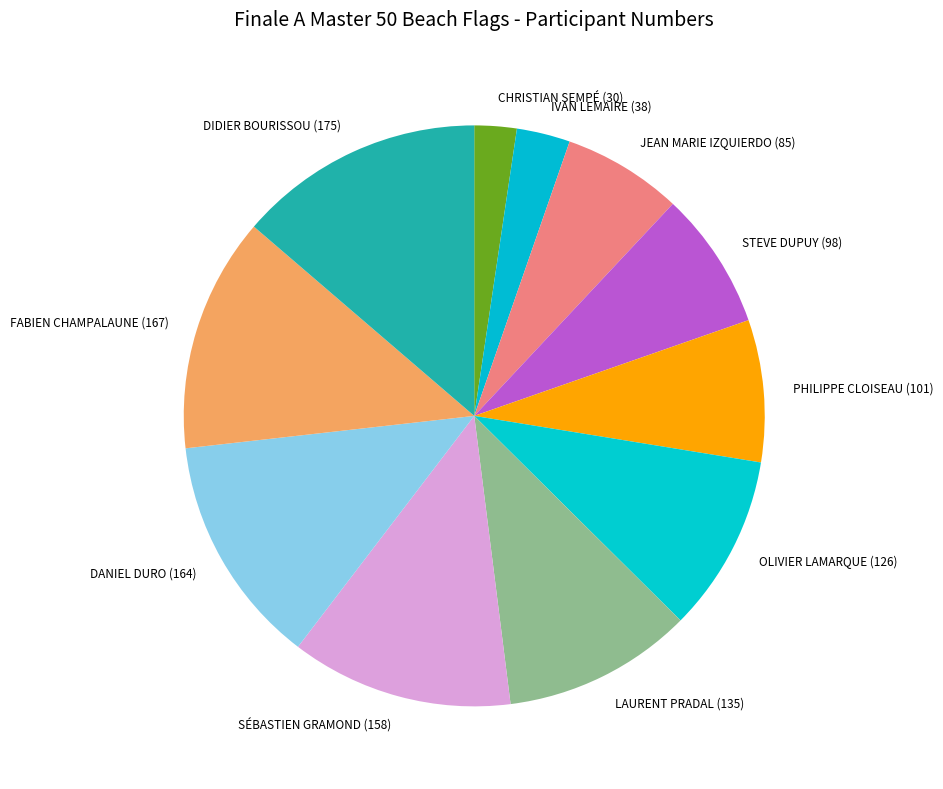

Is it true that DIDIER BOURISSOU is 14% of the pie?

True